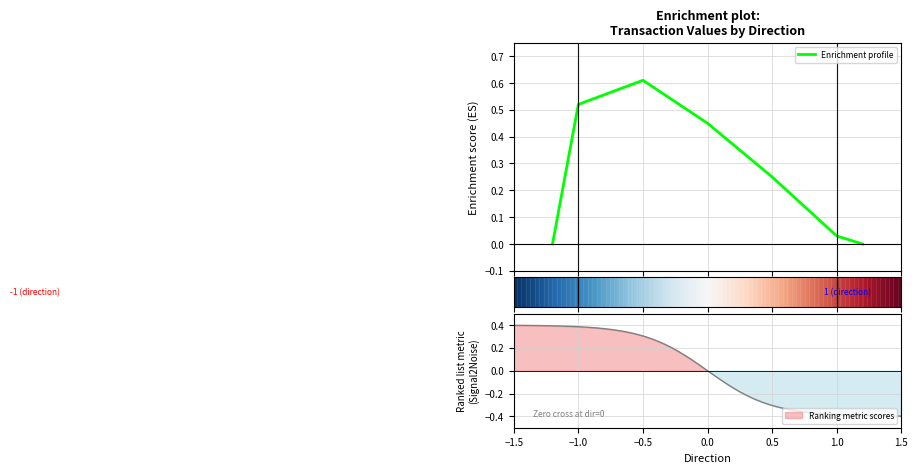

Where is the first local maximum?

−0.5